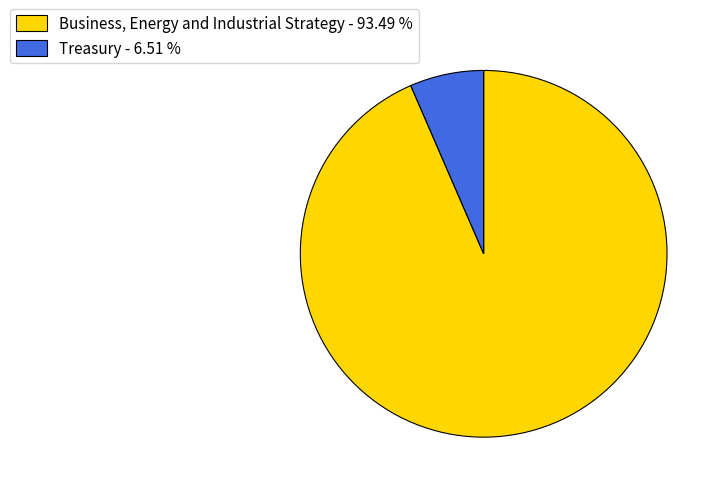

Count the number of slices in the pie.

2